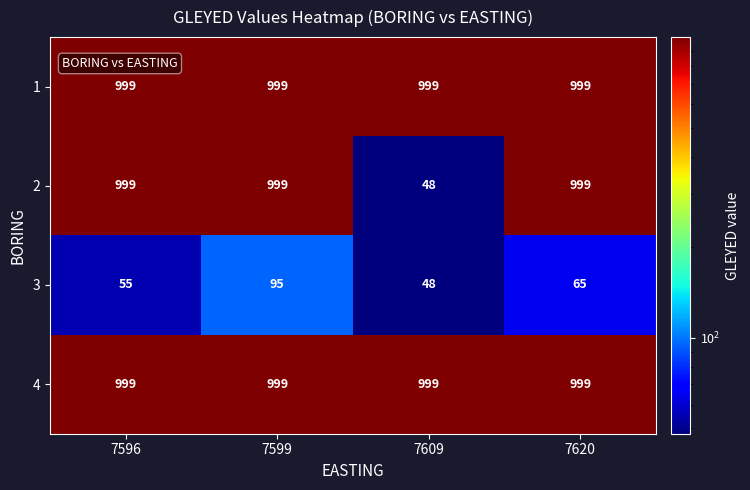

List the labels in order of 3 value, largest first.

7599, 7620, 7596, 7609